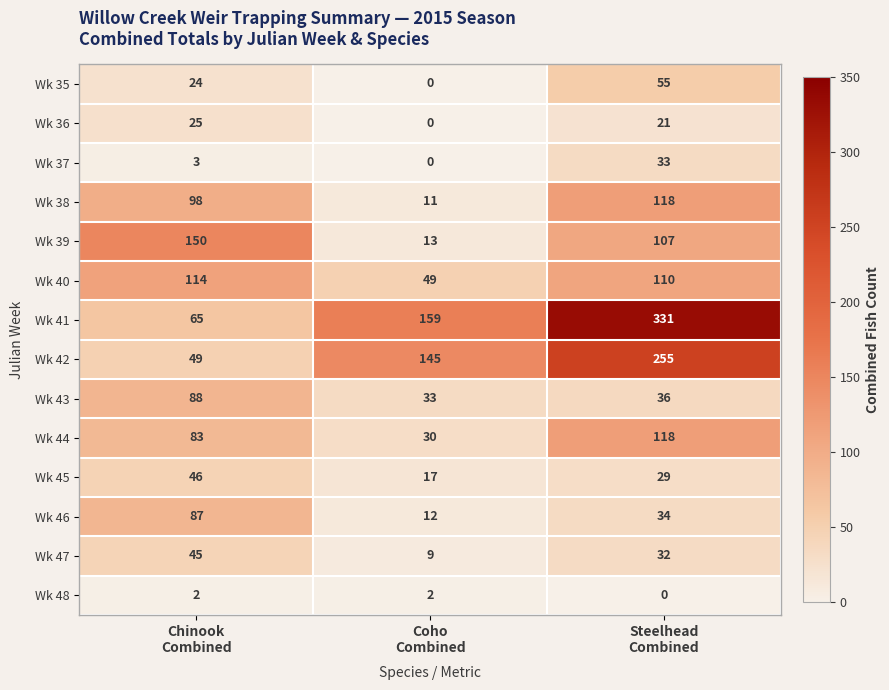

What is the sum of all Wk 38 values?

227